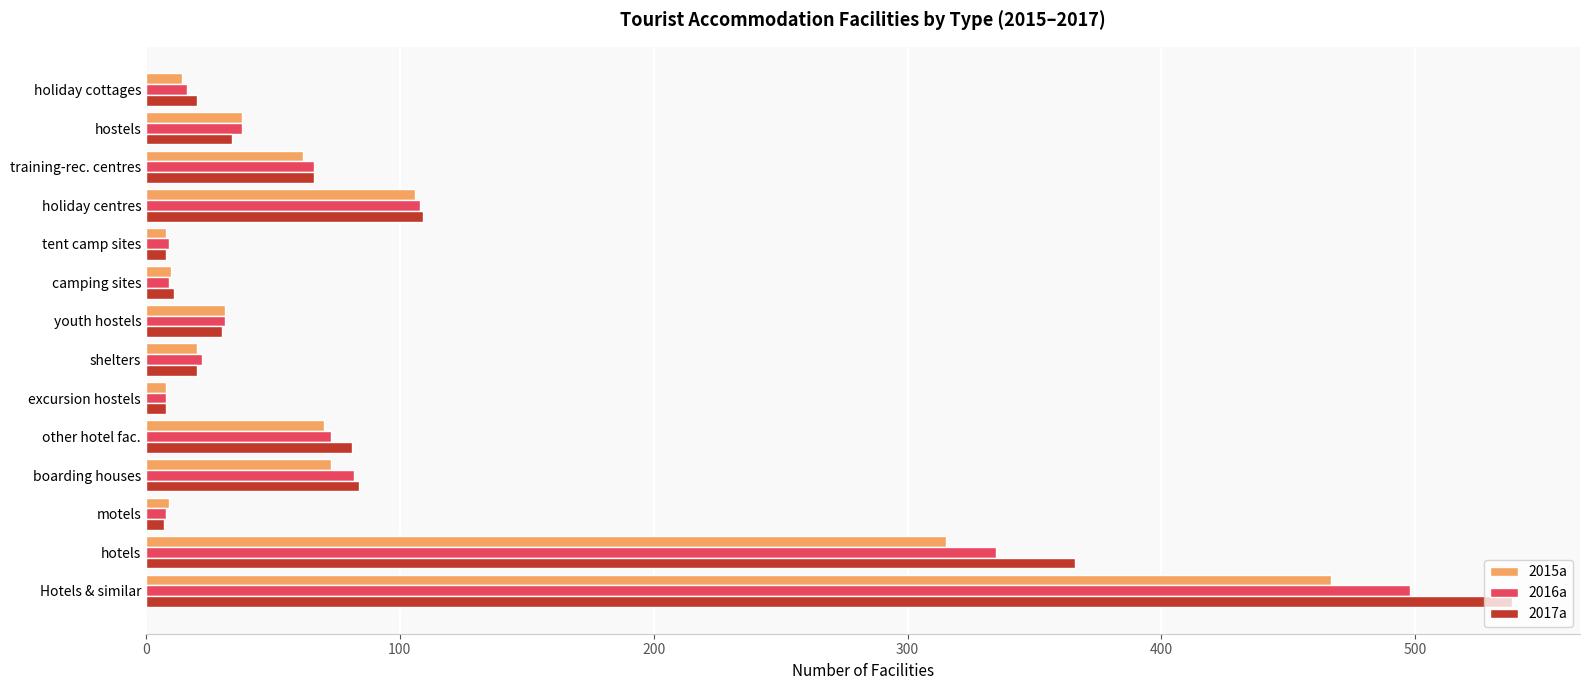

What is the maximum value shown in the chart?

538